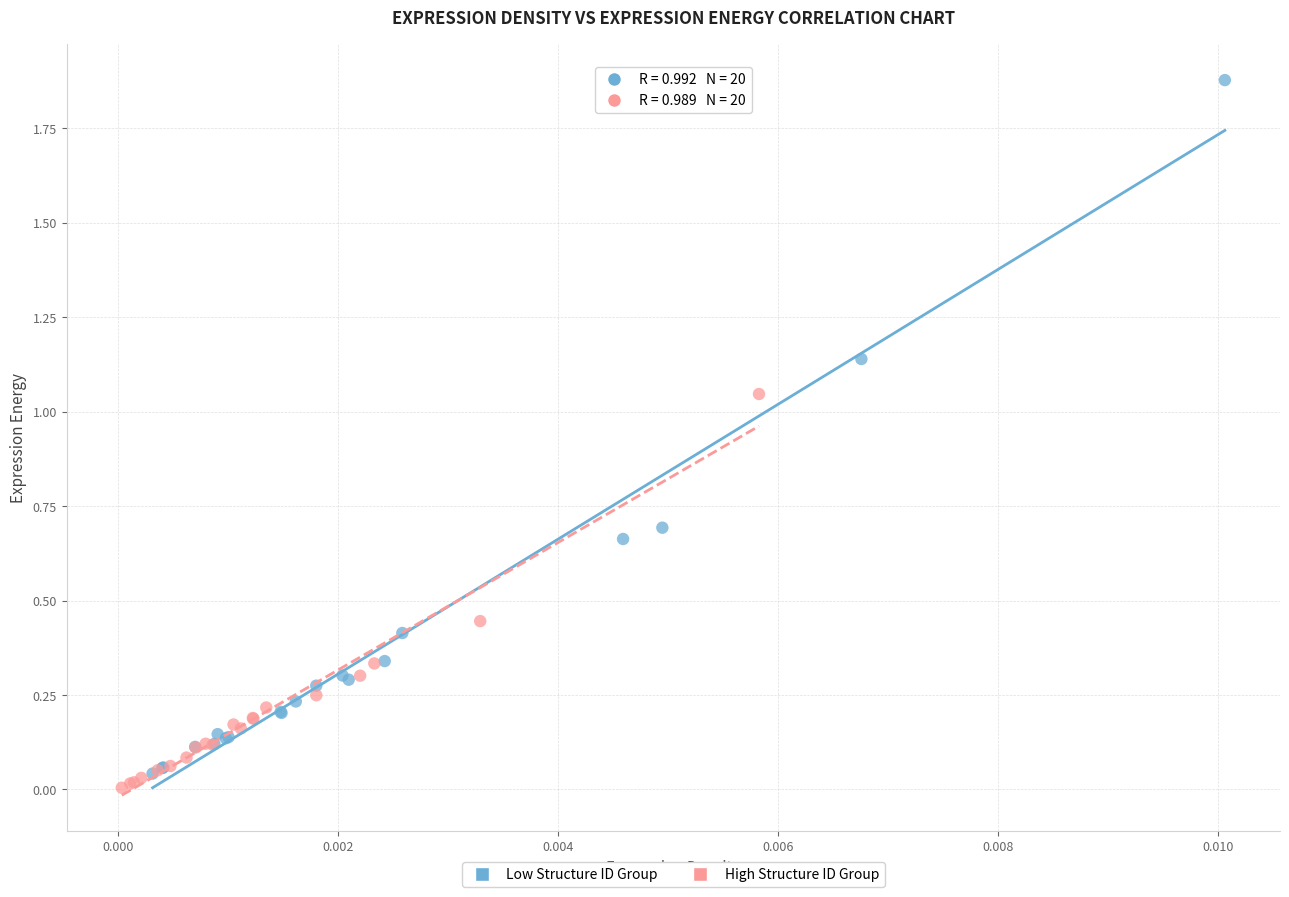

Which series has the widest spread of Y values?

Low Structure ID Group